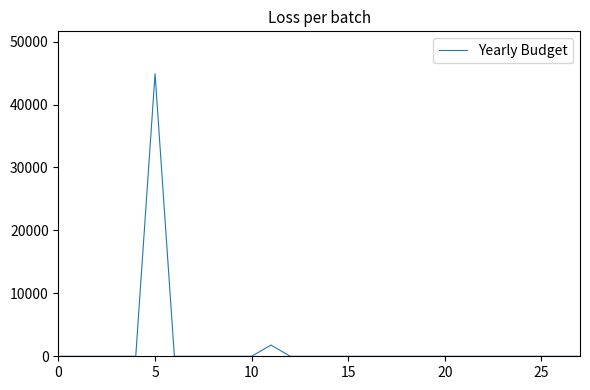

How many lines are shown in the chart?

1